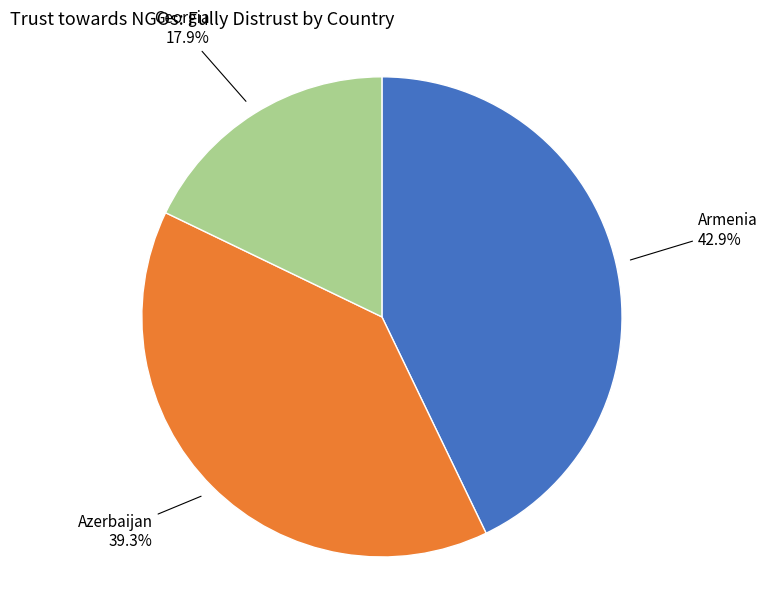

To the nearest percent, what is the difference between the Armenia and Georgia slice percentages?

25%